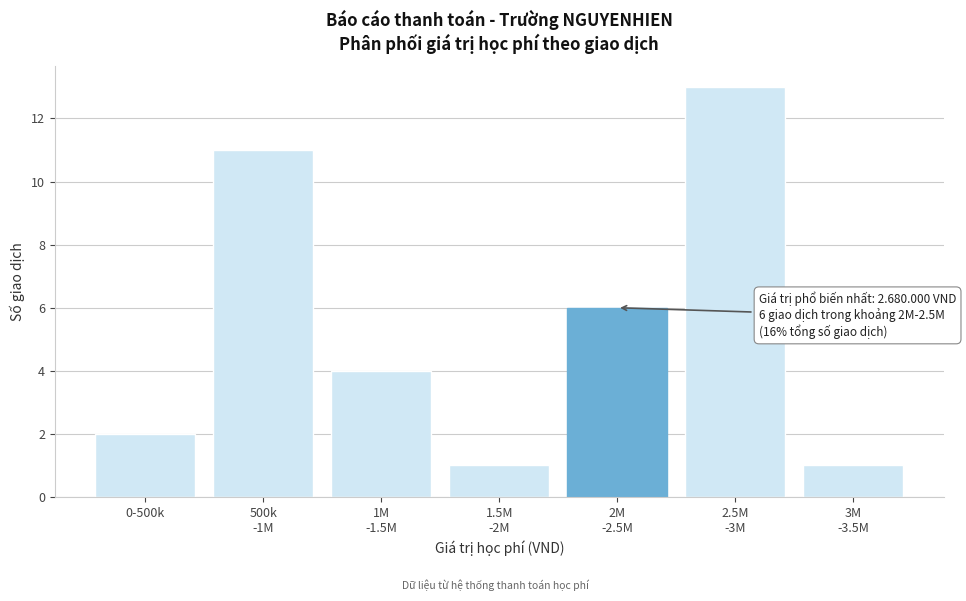

Reading left to right, transcribe all the data shown in this chart.

2	11	4	1	6	13	1